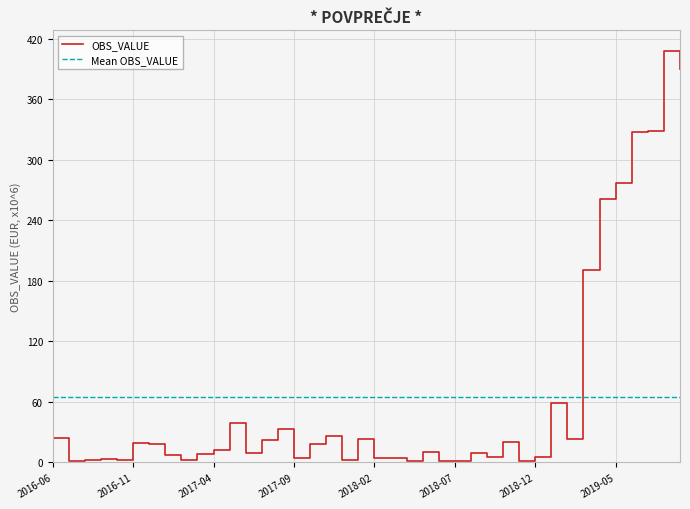

Reading left to right, extract all data points from this chart.

24.4	1.4	2.8	3.7	2.2	19.4	17.9	7.6	2.5	8.7	12.6	39.4	9.8	22.7	33.5	4.0	18.1	26.5	2.5	23.3	4.4	4.6	1.0	10.6	1.6	1.1	9.0	5.0	20.4	1.0	5.5	58.8	23.0	190.9	261.3	276.8	327.9	328.0	407.8	389.4